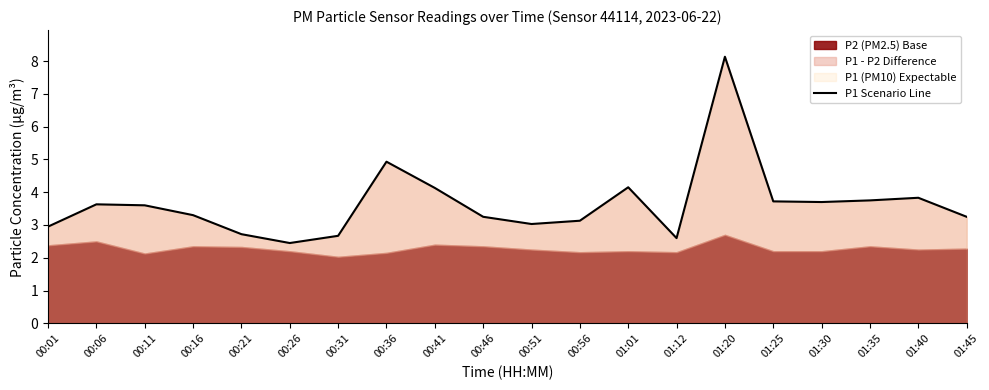

What is the smallest value displayed?

2.5